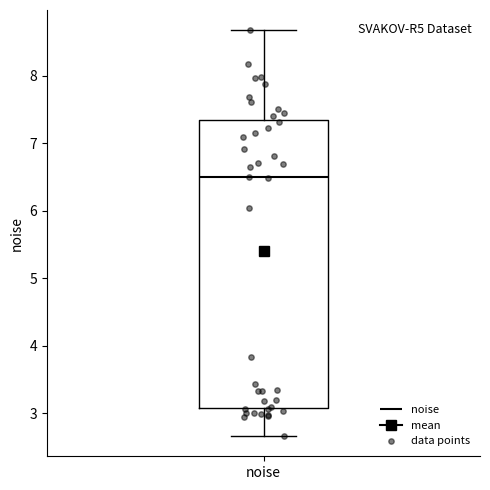

Read this box plot against the y-axis: the position of the median line, the range covered by the box, and the ends of both whiskers. The values are not printed on the chart, so give them approximately, as read against the axis.

median 6.5, box 3.1 to 7.3, whiskers 2.7 to 8.7